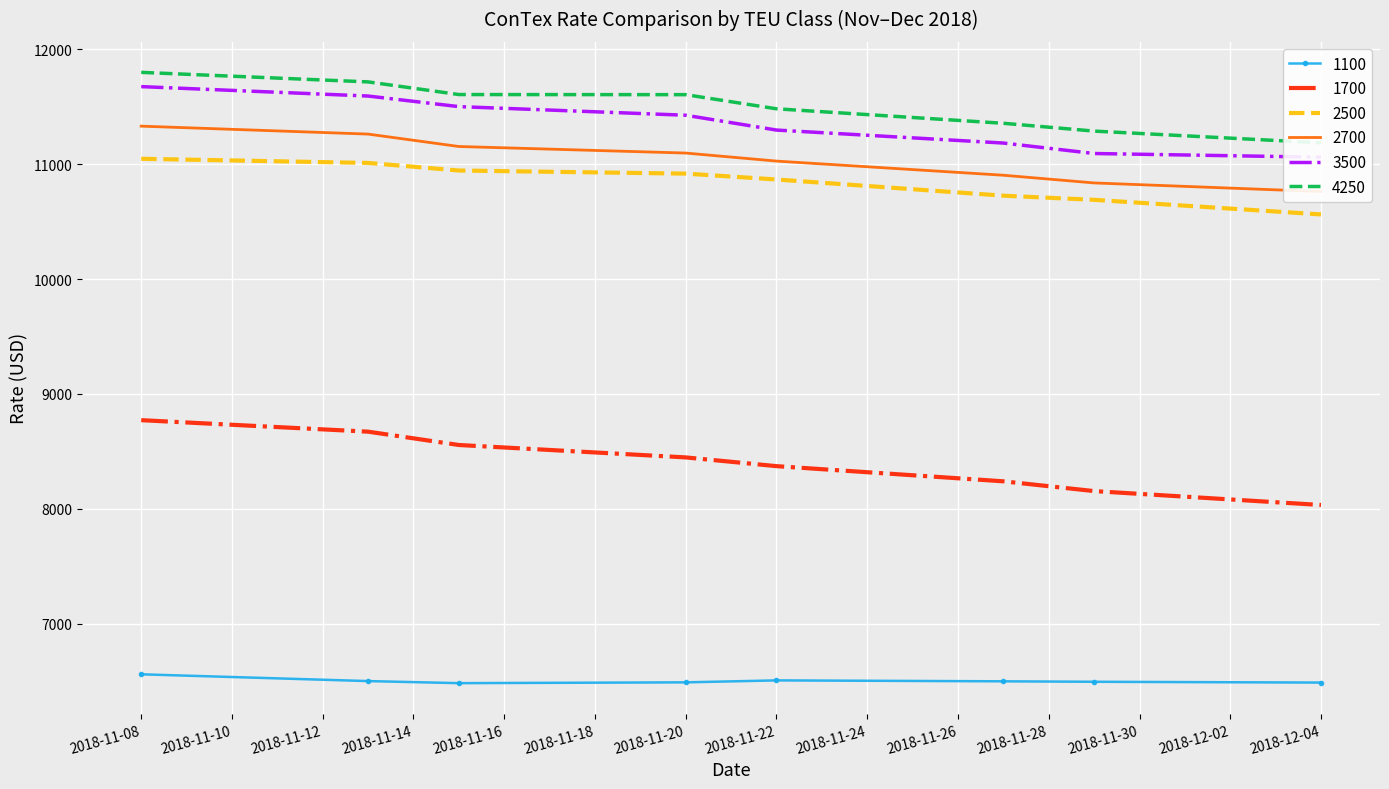

What is the label of the 3rd point from the left?

15.11.2018